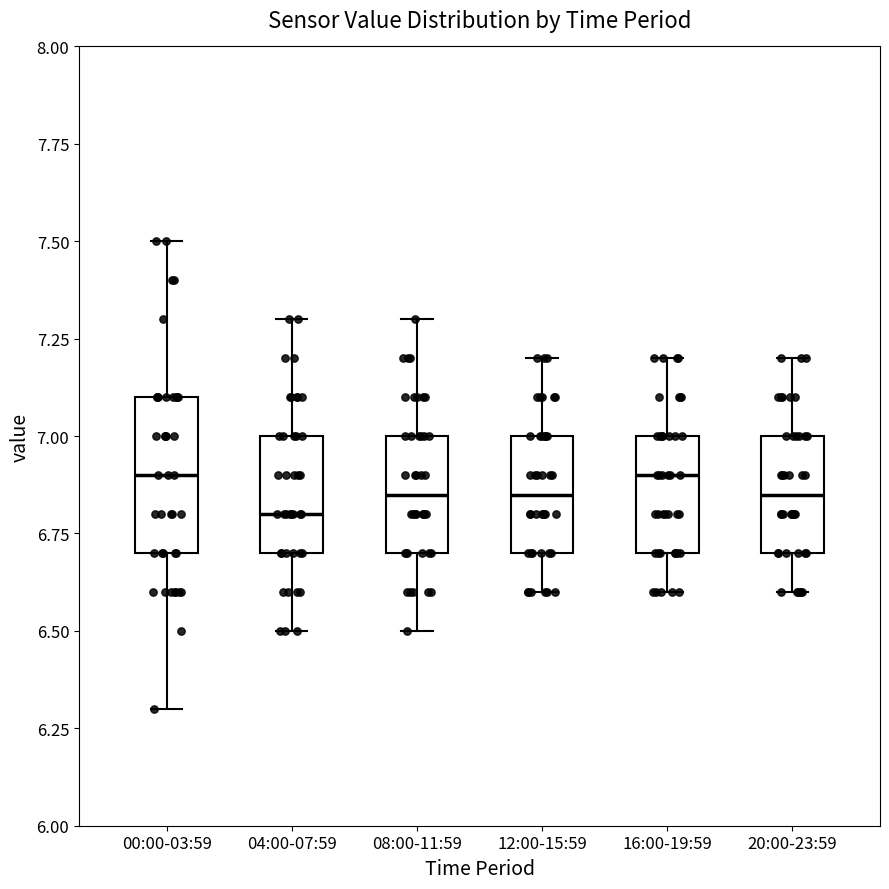

Reading left to right, read every box against the y-axis: the position of its median line, the range the box covers, and the ends of its whiskers. The values are not printed on the chart, so give them approximately, as read against the axis.

00:00-03:59: median 6.90, box 6.70 to 7.10, whiskers 6.30 to 7.50
04:00-07:59: median 6.80, box 6.70 to 7.00, whiskers 6.50 to 7.30
08:00-11:59: median 6.85, box 6.70 to 7.00, whiskers 6.50 to 7.30
12:00-15:59: median 6.85, box 6.70 to 7.00, whiskers 6.60 to 7.20
16:00-19:59: median 6.90, box 6.70 to 7.00, whiskers 6.60 to 7.20
20:00-23:59: median 6.85, box 6.70 to 7.00, whiskers 6.60 to 7.20